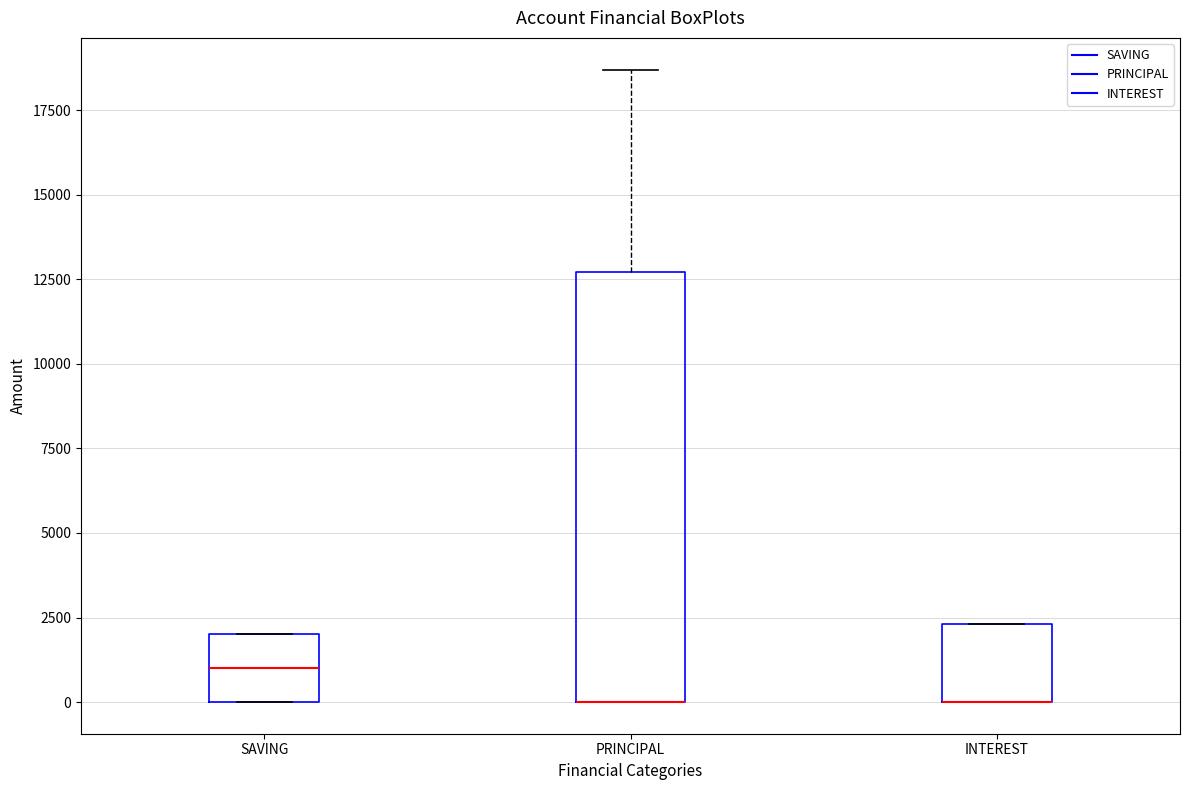

Reading left to right, read every box against the y-axis: the position of its median line, the range the box covers, and the ends of its whiskers. The values are not printed on the chart, so give them approximately, as read against the axis.

SAVING: median 1000, box 0 to 2000, whiskers 0 to 2000
PRINCIPAL: median 0 (drawn on the box's lower edge), box 0 to 12500, whiskers 0 to 18500
INTEREST: median 0 (drawn on the box's lower edge), box 0 to 2500, whiskers 0 to 2500